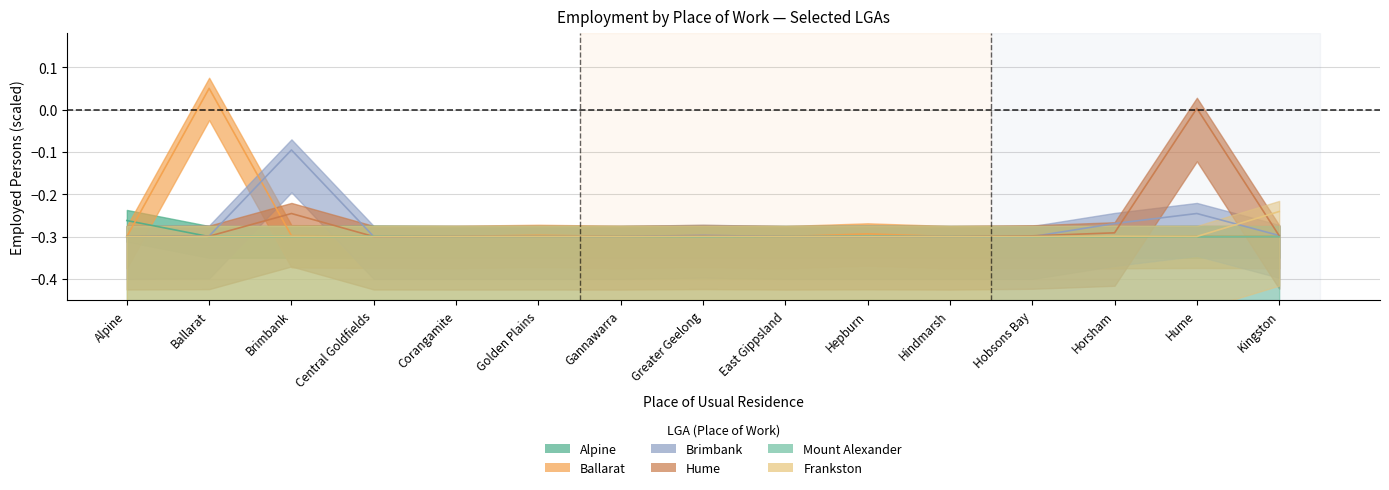

What is the label of the 7th point from the left?

Gannawarra